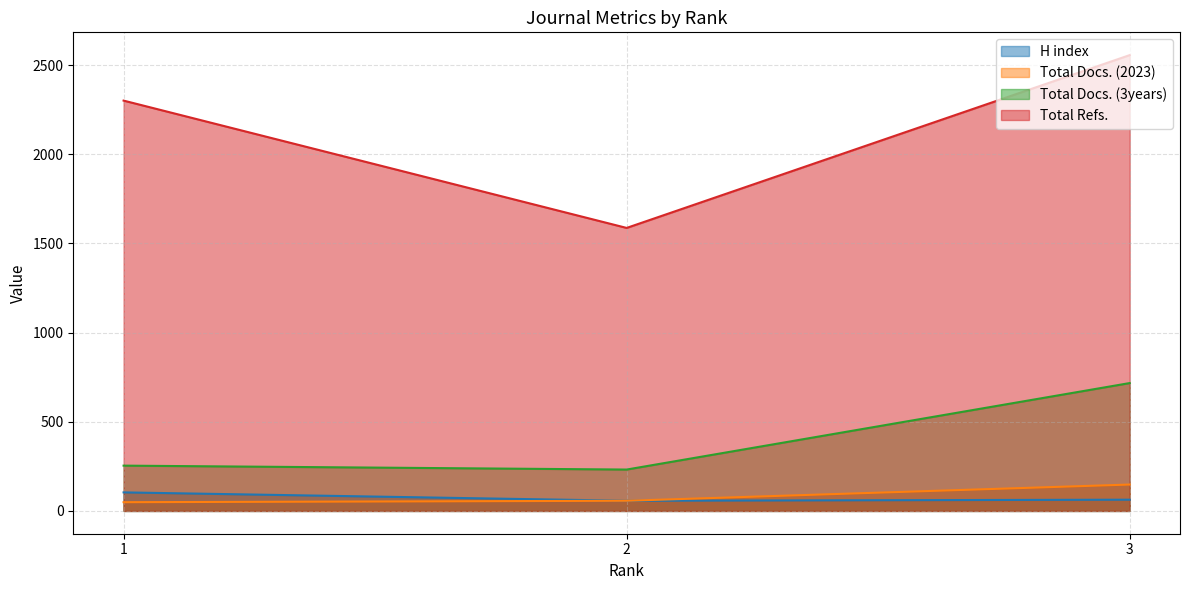

Which has a higher value, 1 or 2?

1